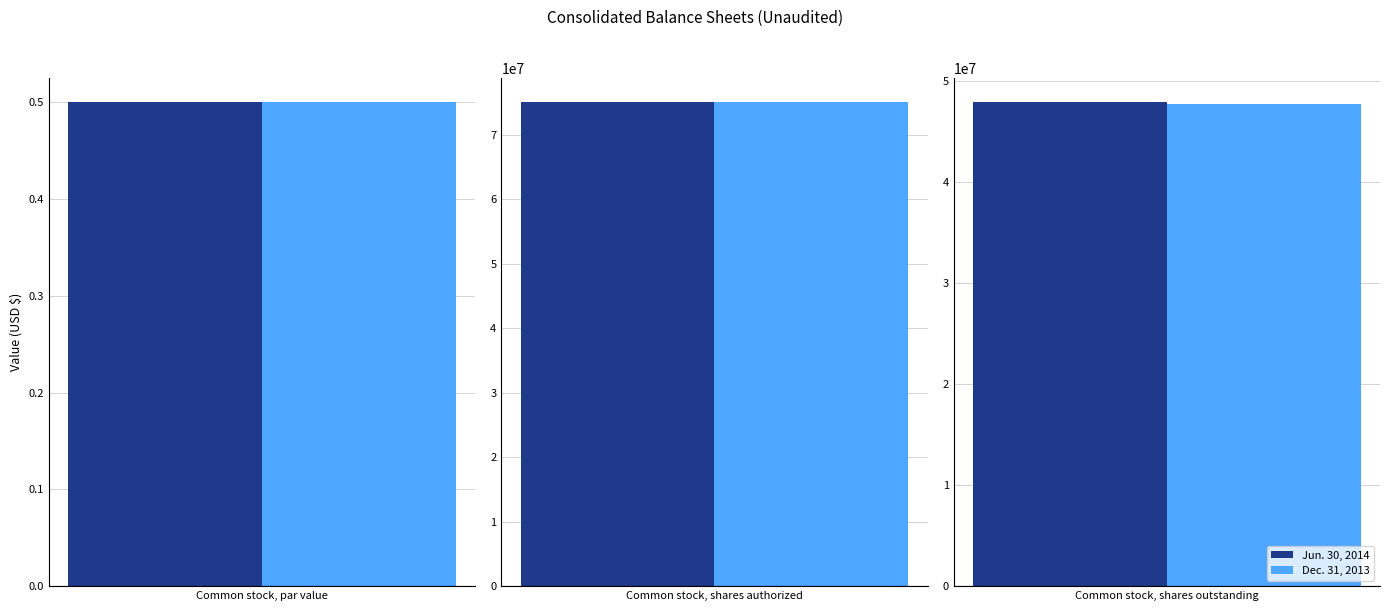

What is the maximum value shown in the chart?

75000000.0